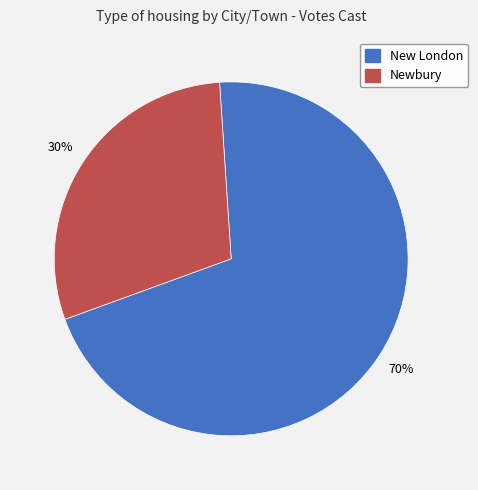

Is Newbury the majority of the pie?

No